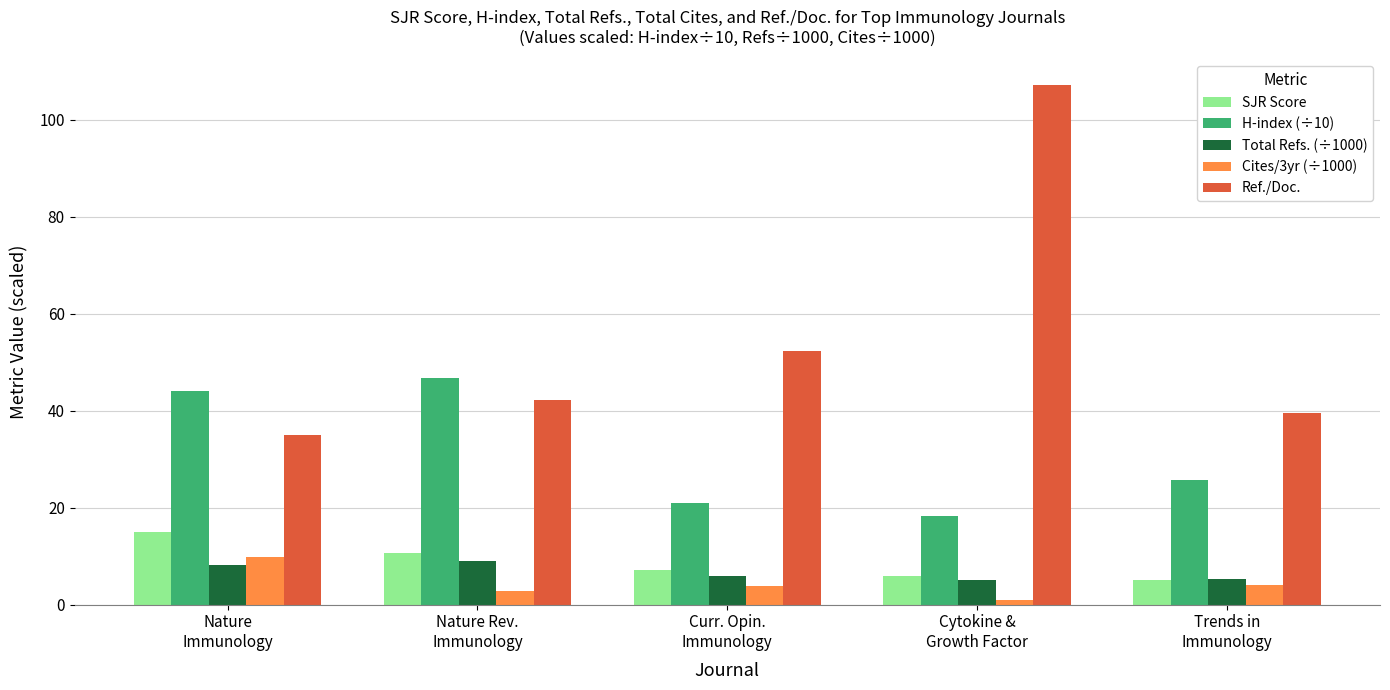

What is the difference between the maximum and minimum values in the SJR Score series?

9.9